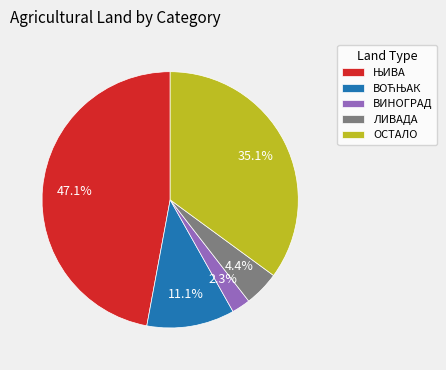

What percentage is NOT represented by ЛИВАДА?

95.6%